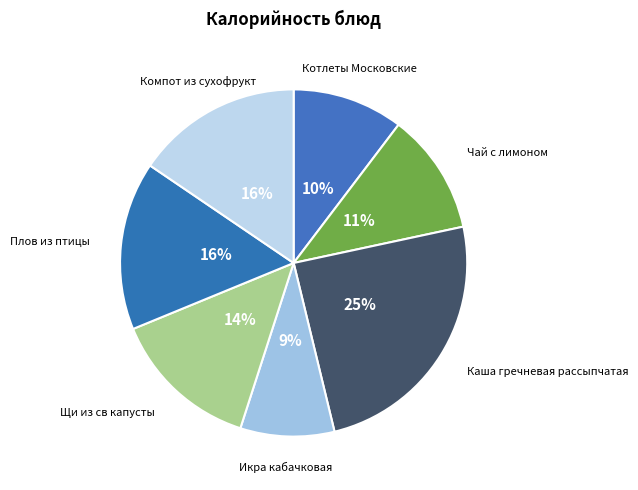

Does Чай с лимоном represent more than half of the total?

No